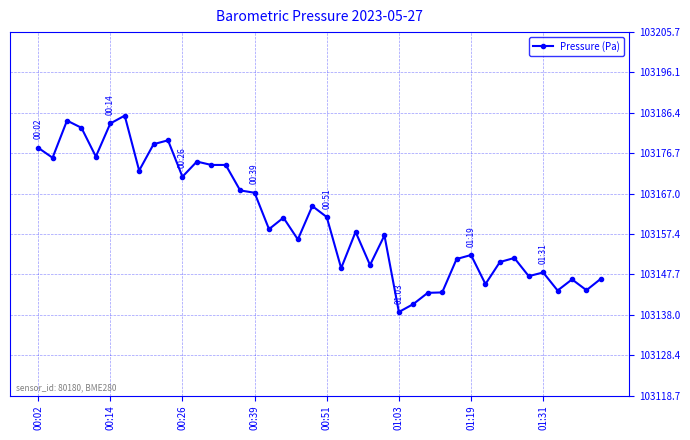

What is the smallest value displayed?

103138.7